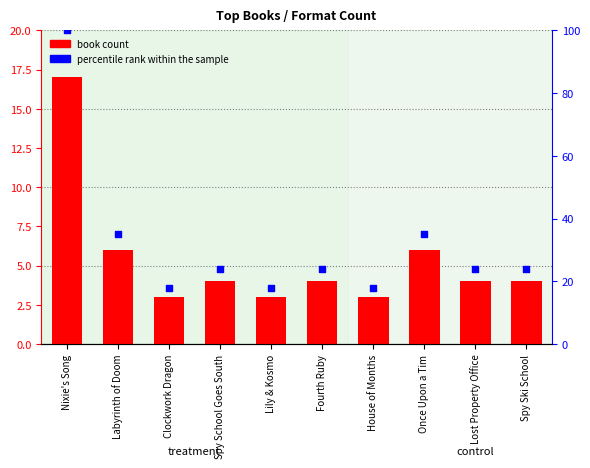

At which category is the sum across all series the highest?

Nixie's Song